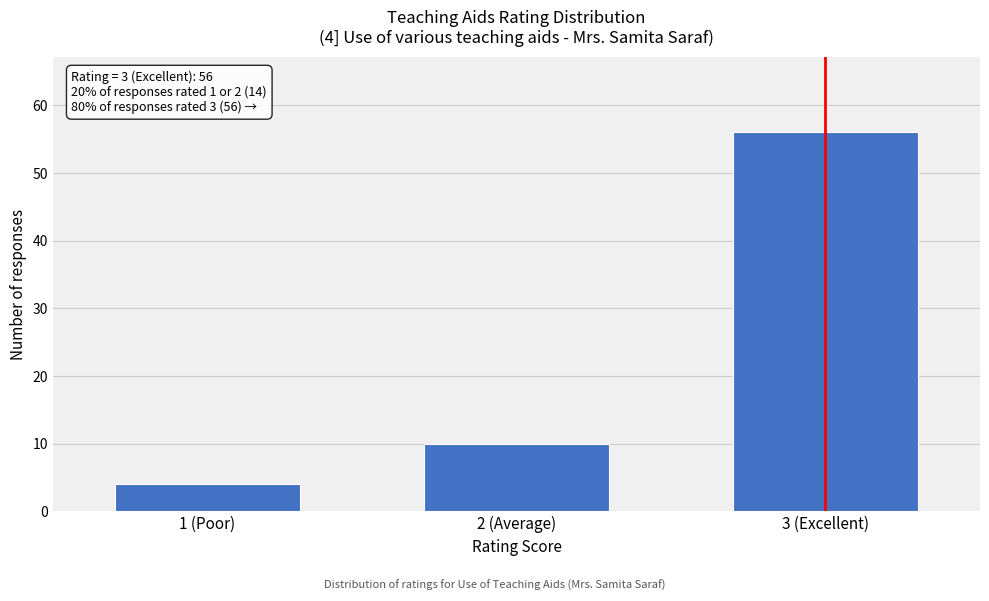

Reading left to right, transcribe all the data shown in this chart.

1 (Poor)=4	2 (Average)=10	3 (Excellent)=56